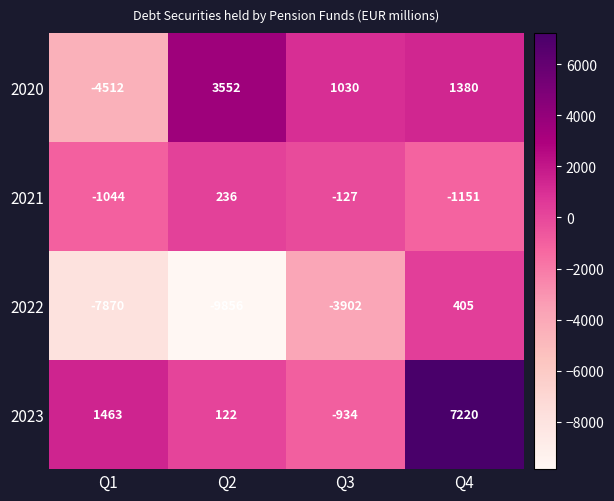

What is the difference between the second highest and minimum values in the 2021 series?

1024